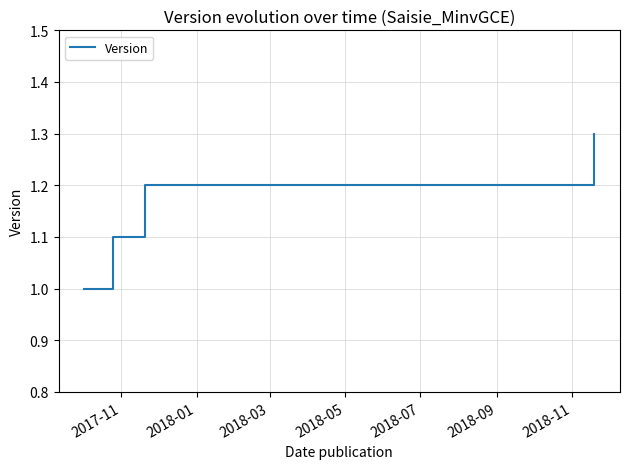

What is the minimum value shown in the chart?

1.0